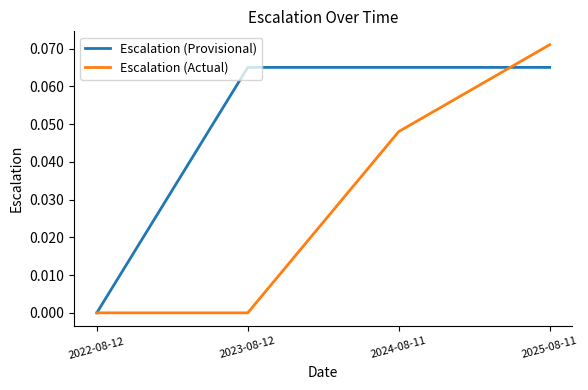

How many distinct data groups are displayed?

2